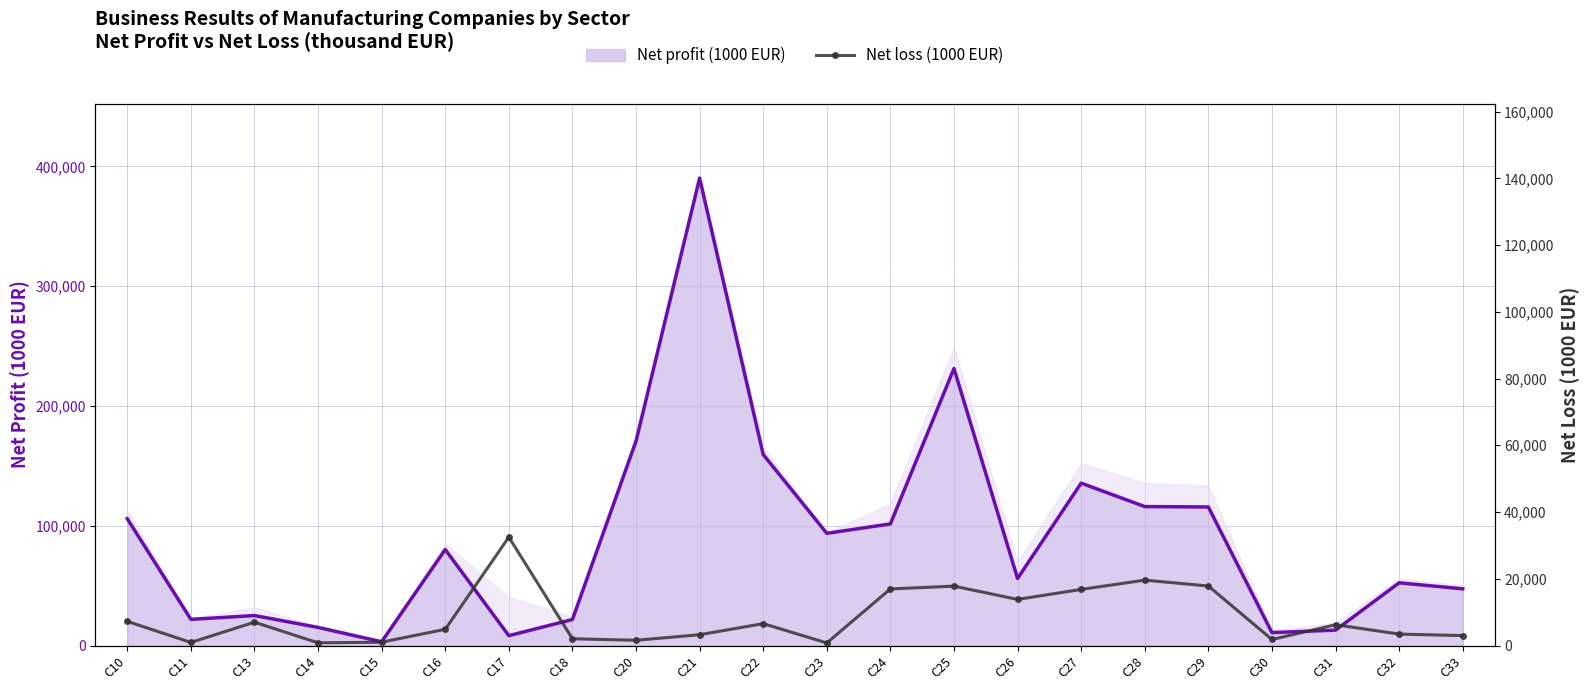

True or false: the data shows 587.5 at C11.

False